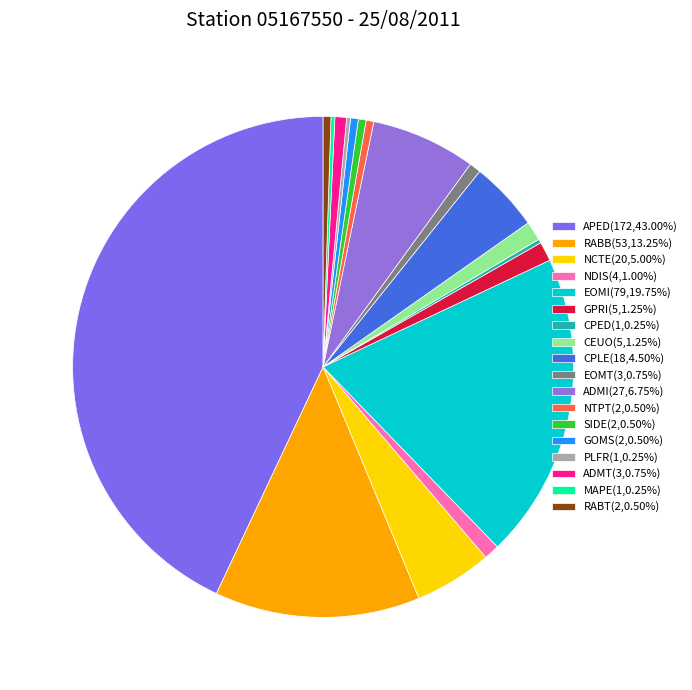

Is it true that RABB is 13% of the pie?

True